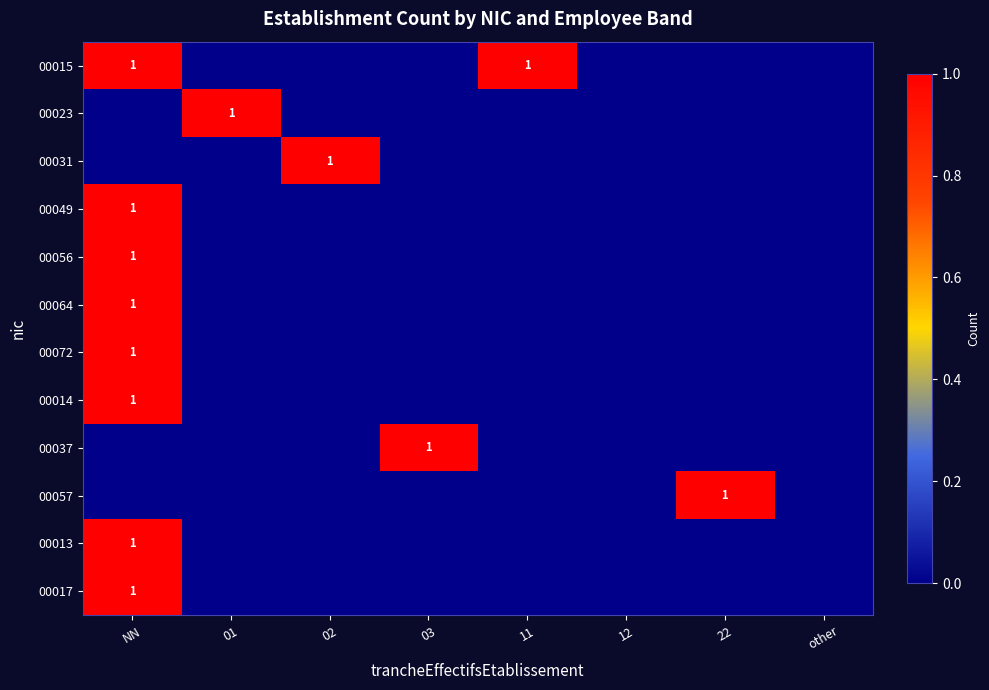

True or false: 00056 has a value of 1 at NN.

True